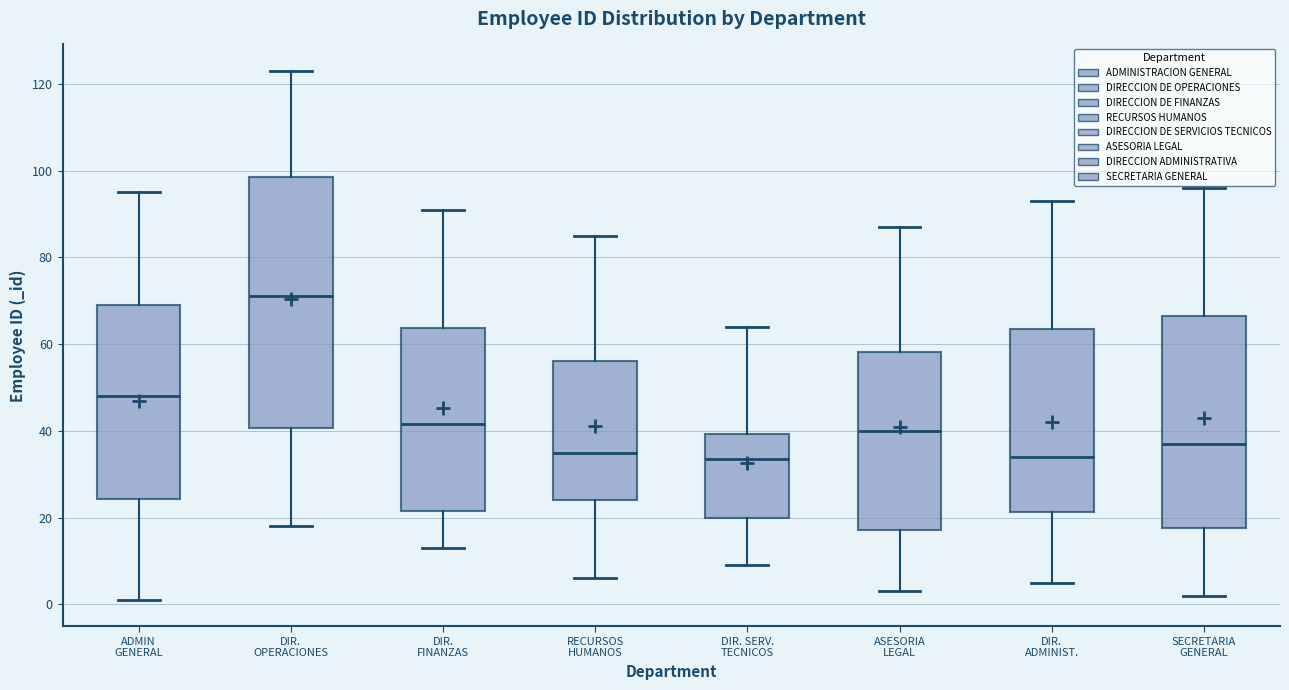

Where does the median line of the box for SECRETARIA GENERAL sit on the y-axis? The values are not printed on the chart, so give them approximately, as read against the axis.

38